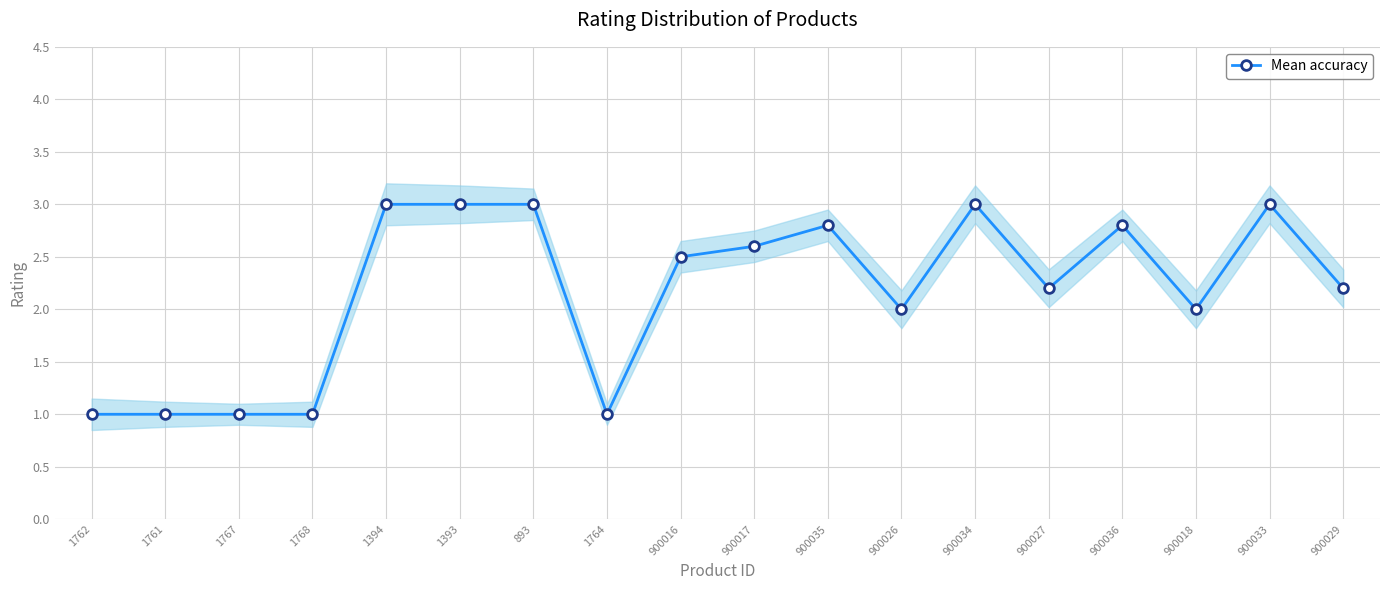

Rank the categories by value from lowest to highest.

1762, 1761, 1767, 1768, 1764, 900026, 900018, 900027, 900029, 900016, 900017, 900035, 900036, 1394, 1393, 893, 900034, 900033